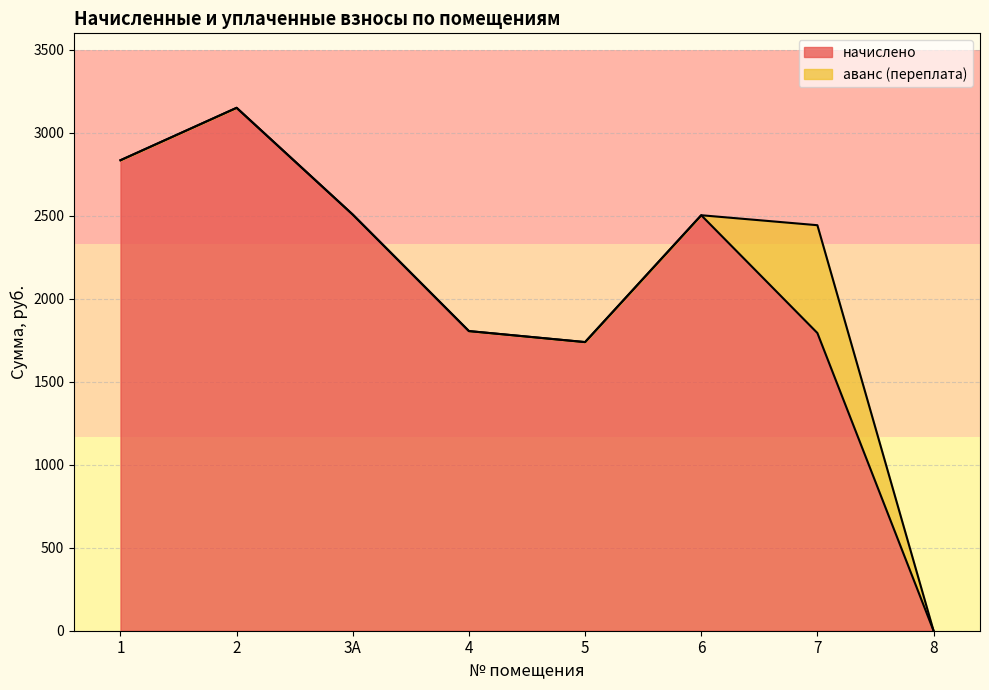

What position from the right is 6?

3